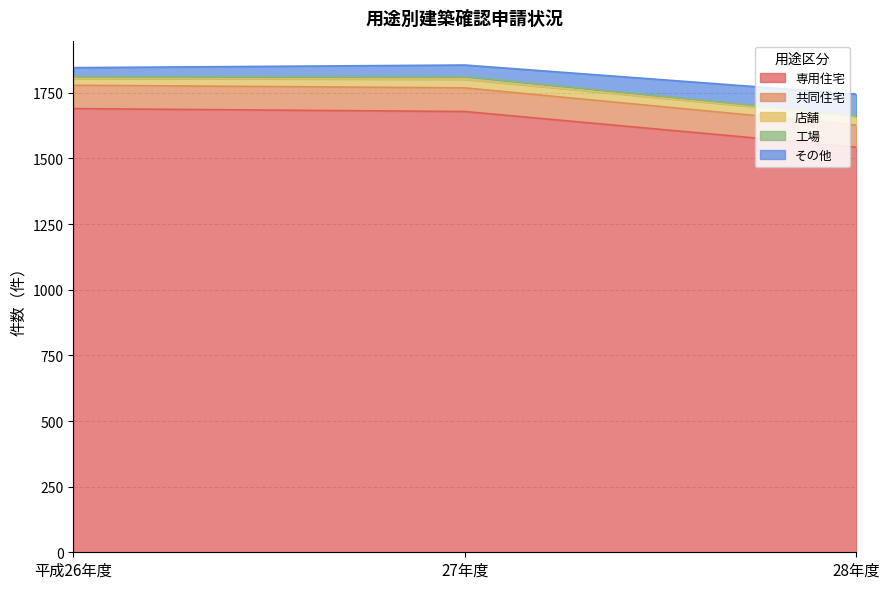

What position from the right is 27年度?

2